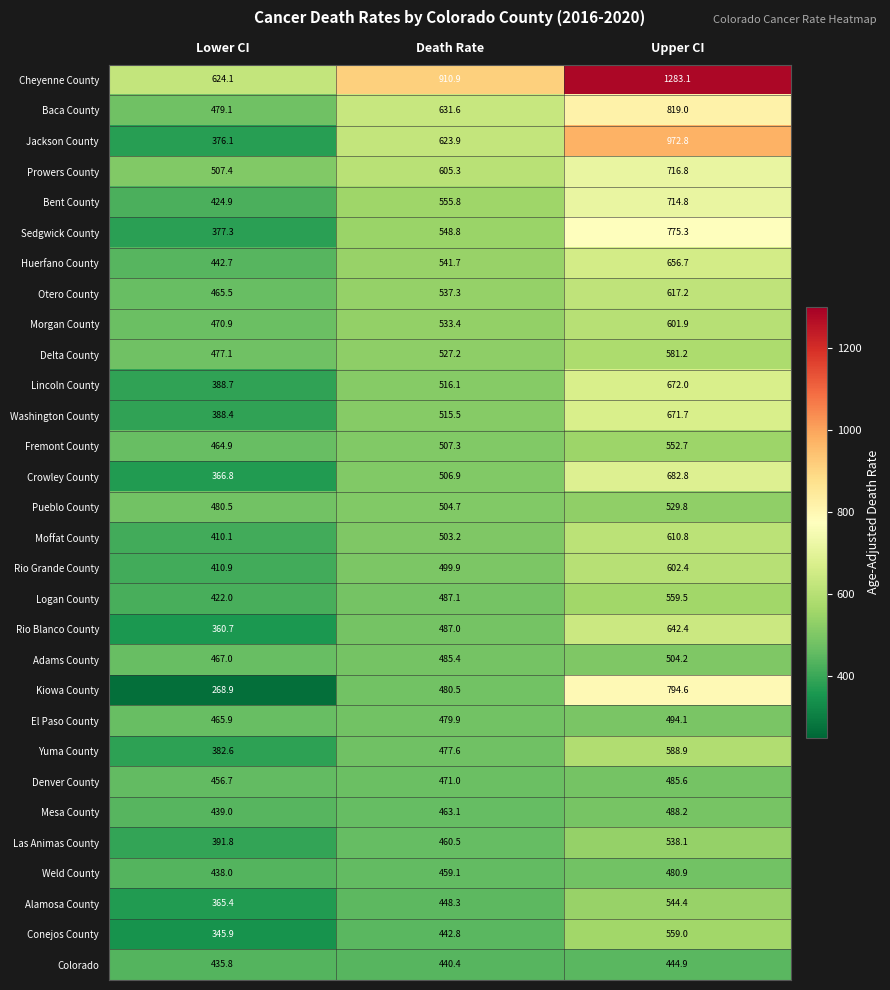

Between Death Rate and Upper CI, which series saw the biggest shift?

Cheyenne County